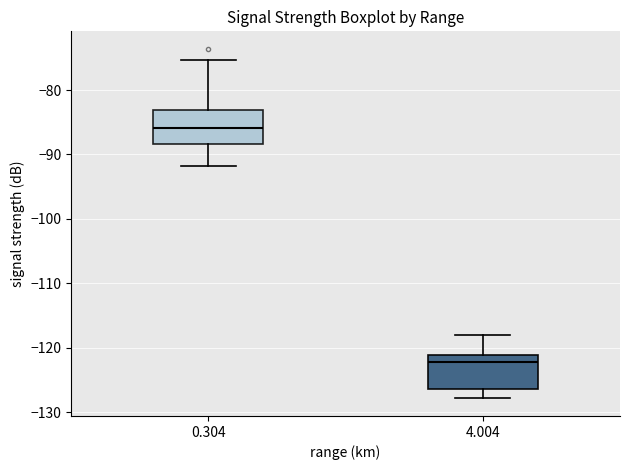

Where is the lower edge of the box at x = 0.304 on the y-axis? The values are not printed on the chart, so give them approximately, as read against the axis.

-88